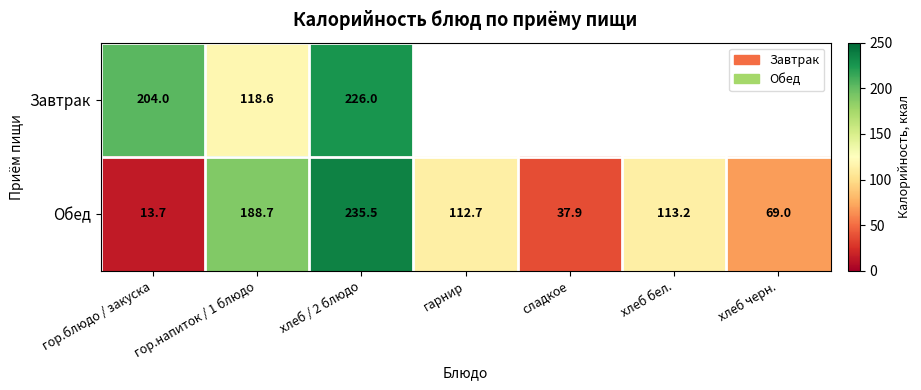

Between гор.блюдо / закуска and гор.напиток / 1 блюдо, which series saw the biggest shift?

Обед